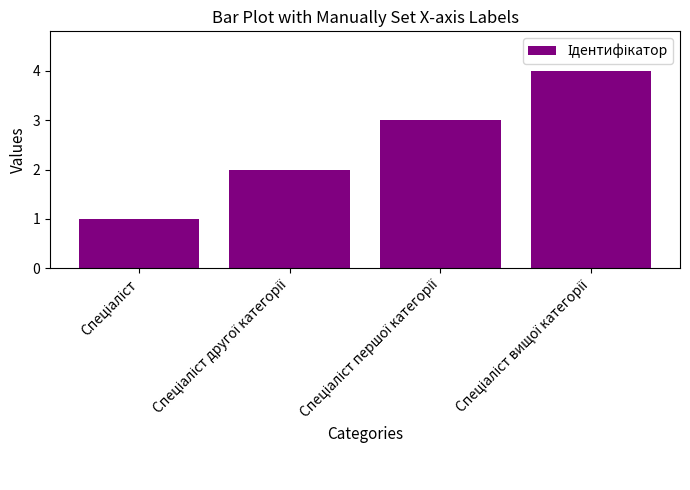

How many data points does each series have?

4